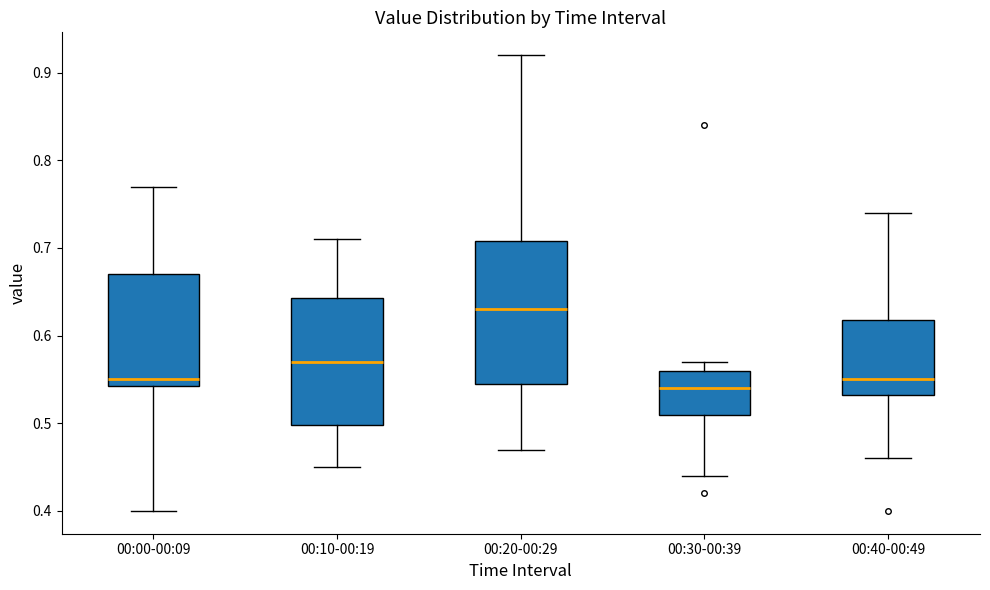

Reading left to right, read every box against the y-axis: the position of its median line, the range the box covers, and the ends of its whiskers. The values are not printed on the chart, so give them approximately, as read against the axis.

00:00-00:09: median 0.55, box 0.54 to 0.67, whiskers 0.40 to 0.77
00:10-00:19: median 0.57, box 0.50 to 0.64, whiskers 0.45 to 0.71
00:20-00:29: median 0.63, box 0.55 to 0.71, whiskers 0.47 to 0.92
00:30-00:39: median 0.54, box 0.51 to 0.56, whiskers 0.44 to 0.57
00:40-00:49: median 0.55, box 0.53 to 0.62, whiskers 0.46 to 0.74